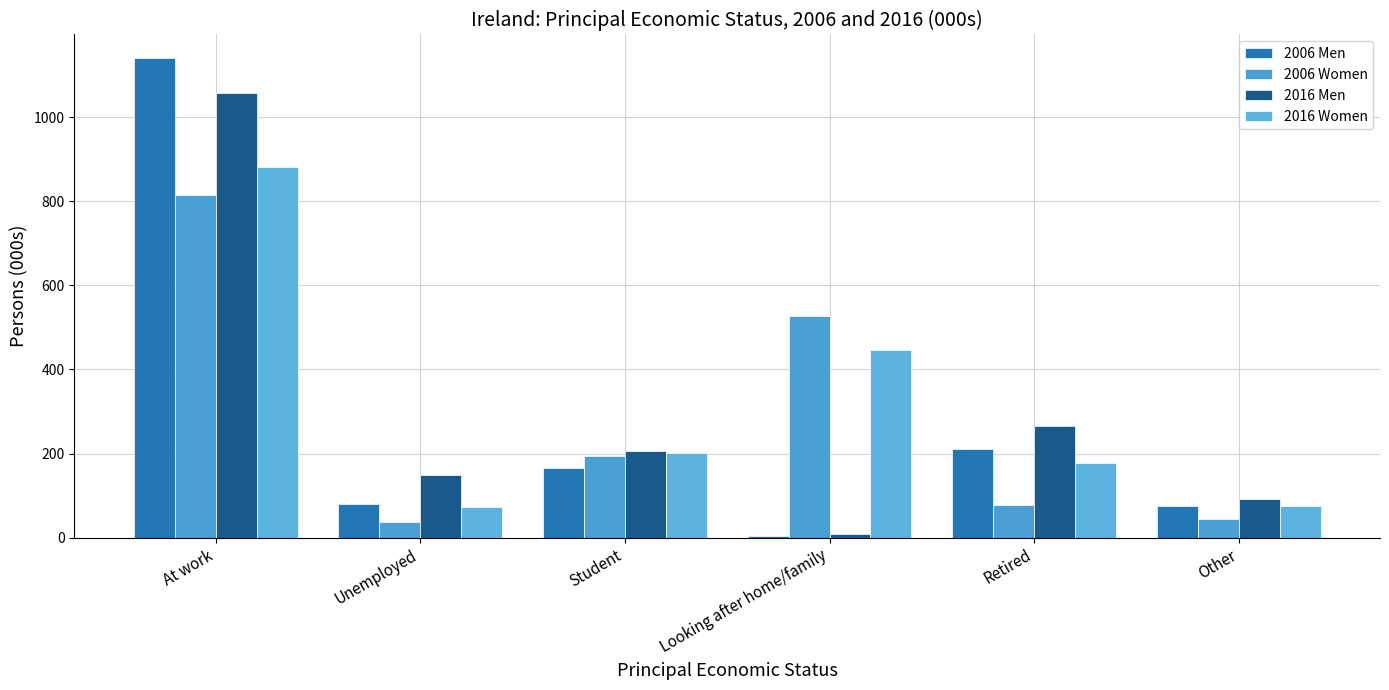

Which category has the lowest value in the 2006 Men series?

Looking after home/family